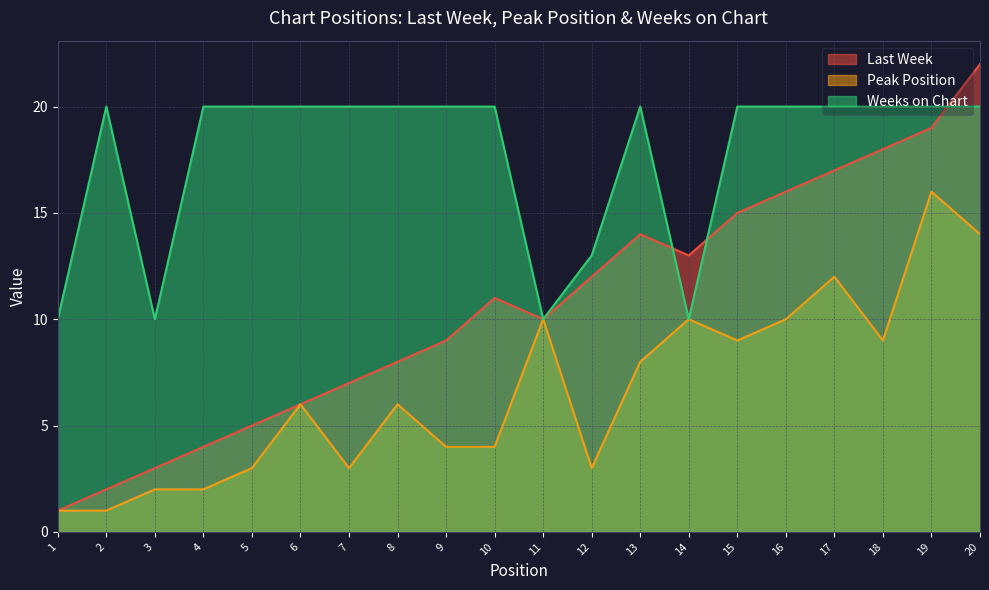

What is the average value of the Last Week series?

11